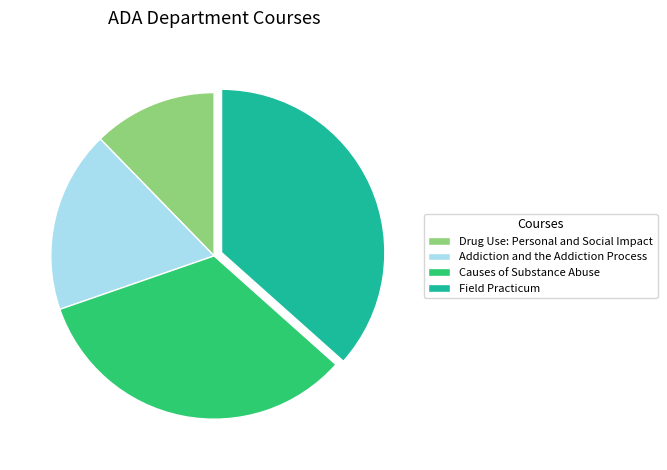

How many slices are in this pie chart?

4